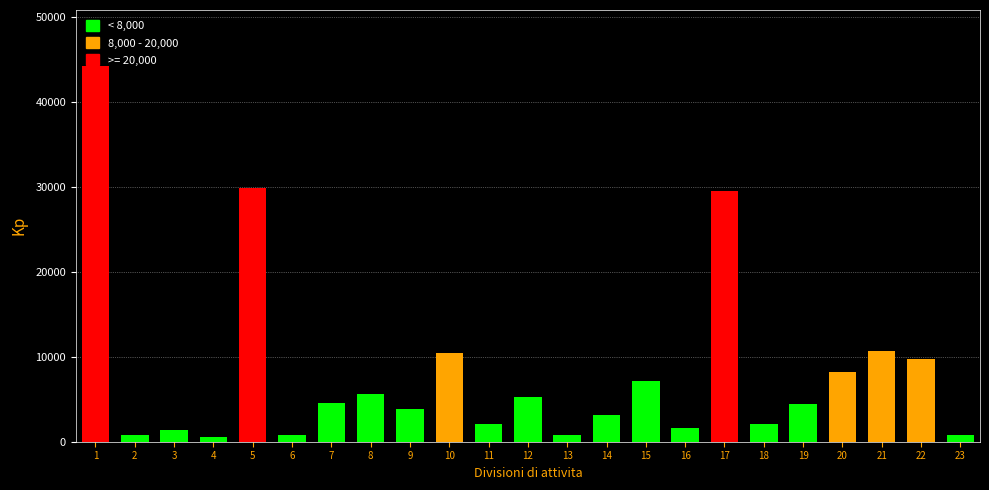

What is the difference between the maximum and minimum values?

43709